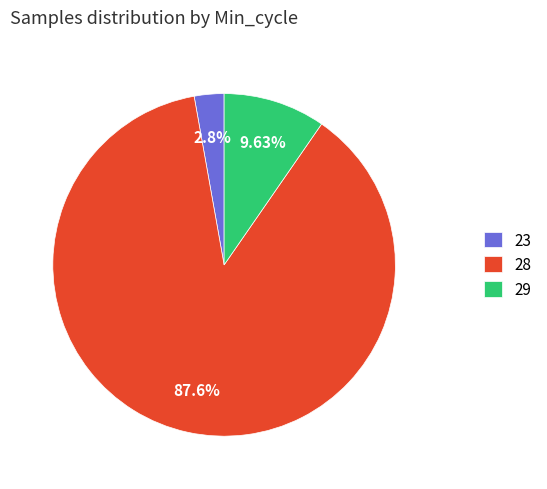

Rank the categories by value from lowest to highest.

23, 29, 28